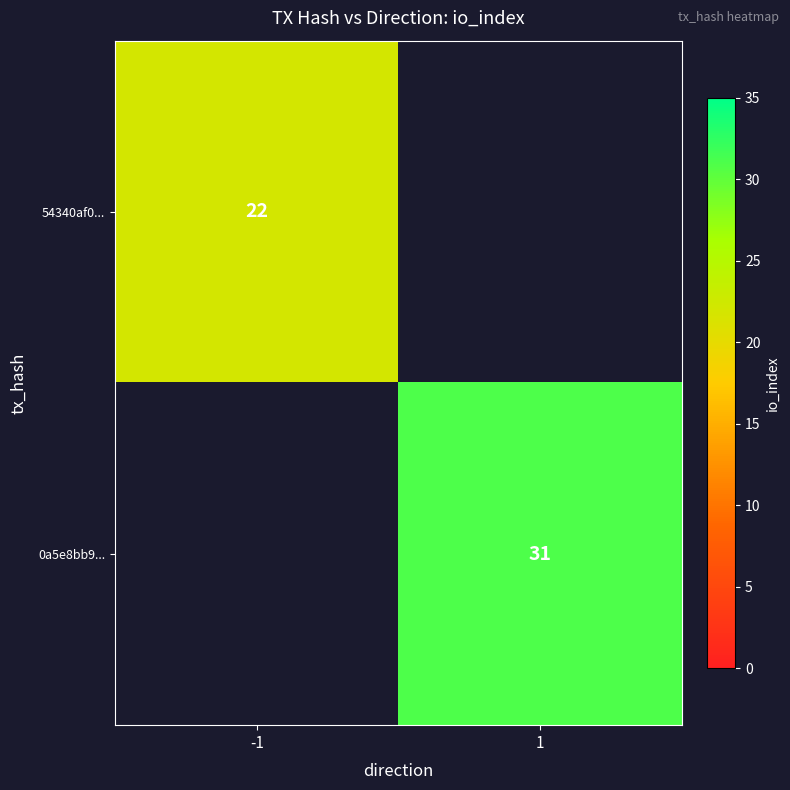

The value of 0a5e8bb9... at 1 is 51.4. True or false?

False